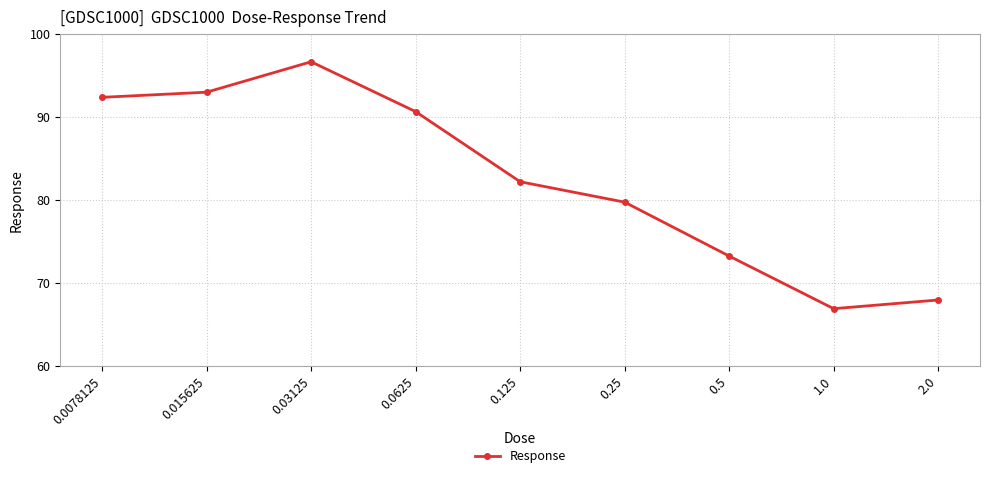

What is the difference between the maximum and minimum values?

29.8